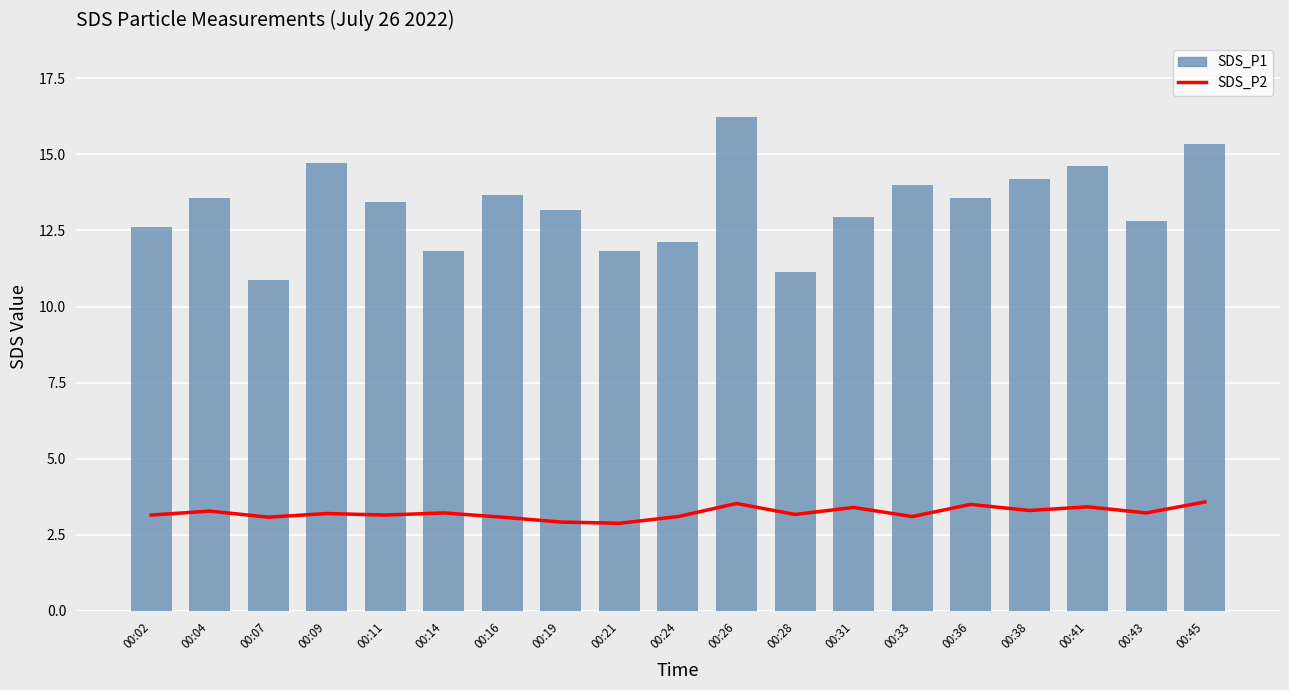

List the series in order of their overall mean, highest first.

SDS_P1, SDS_P2